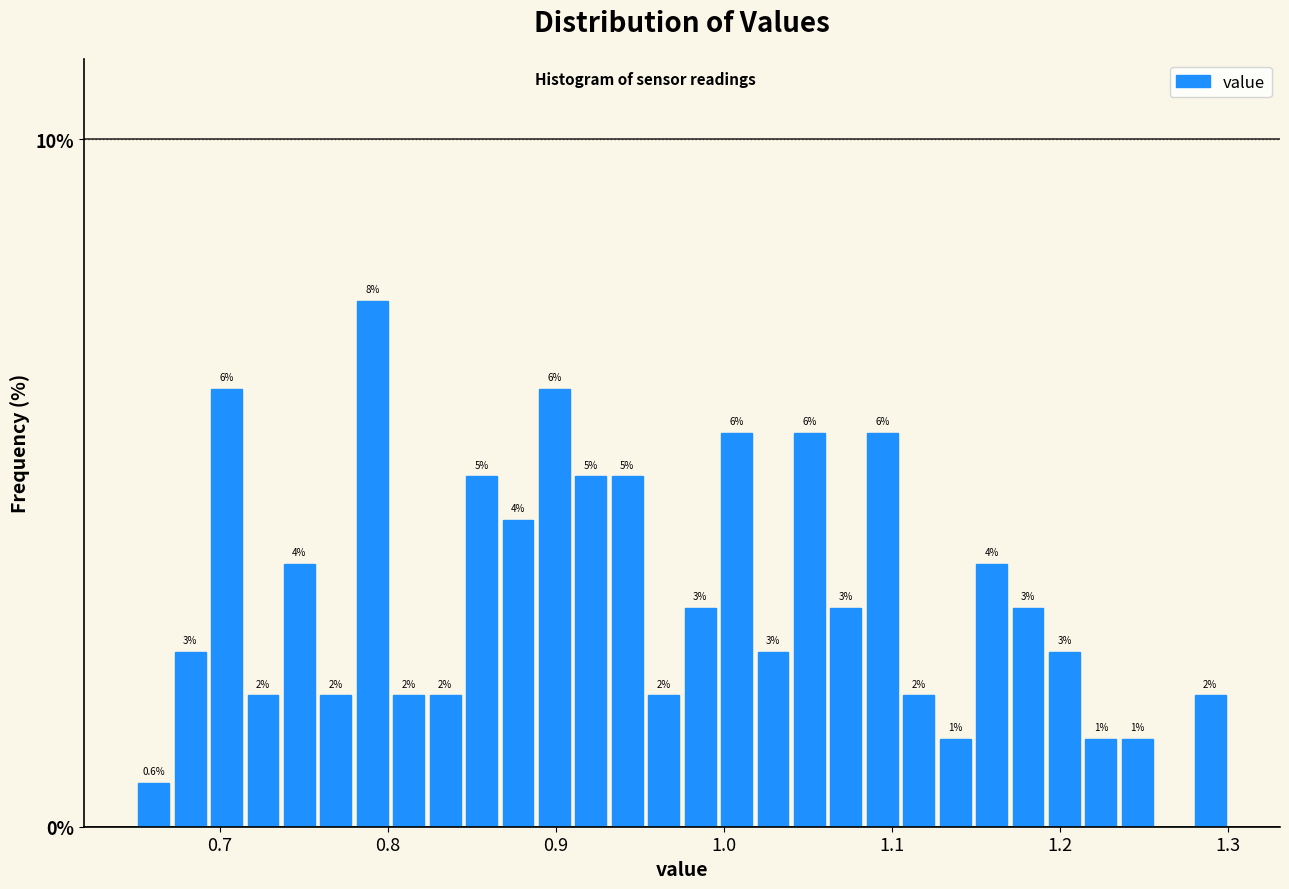

Around what value on the x-axis is the tallest bar? Give the approximate position of its centre, as read against the axis.

0.79